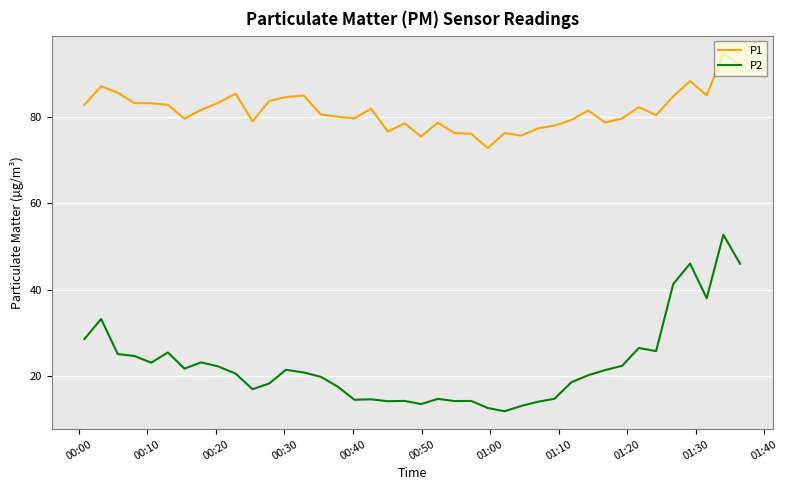

True or false: P1 and P2 cross at least once.

False